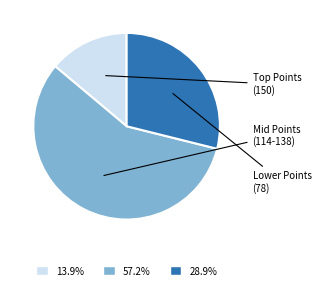

Combined, do 13.9% and 57.2% account for over 50%?

Yes